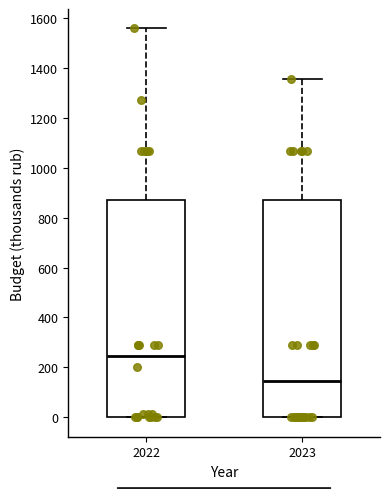

Where does the upper whisker of the box at x = 2022 end on the y-axis? The values are not printed on the chart, so give them approximately, as read against the axis.

1560